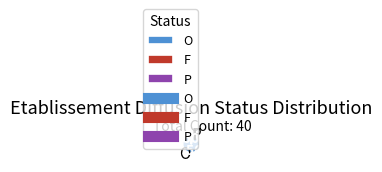

Which category accounts for the majority?

O